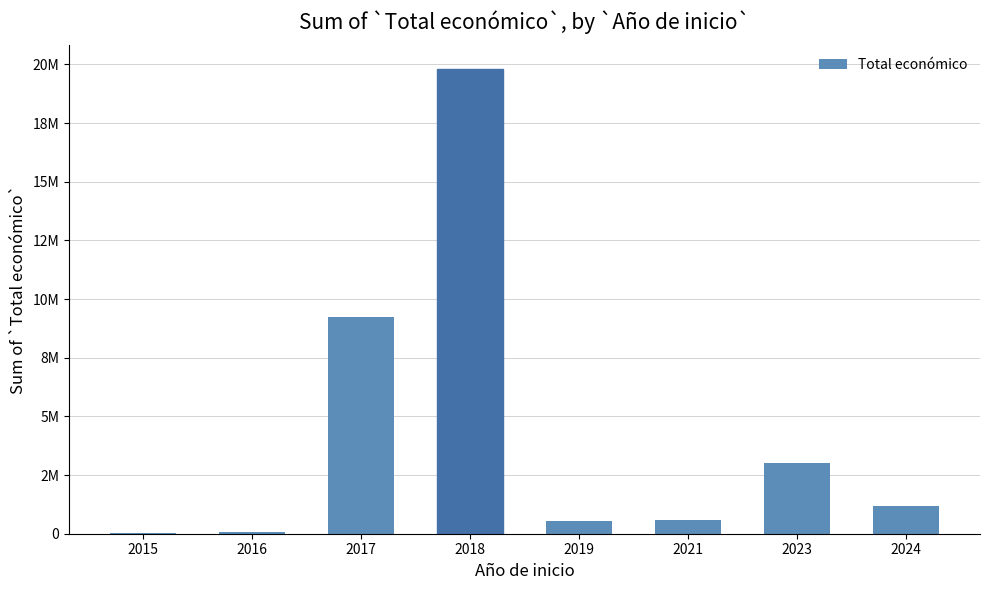

Are the bars horizontal?

No